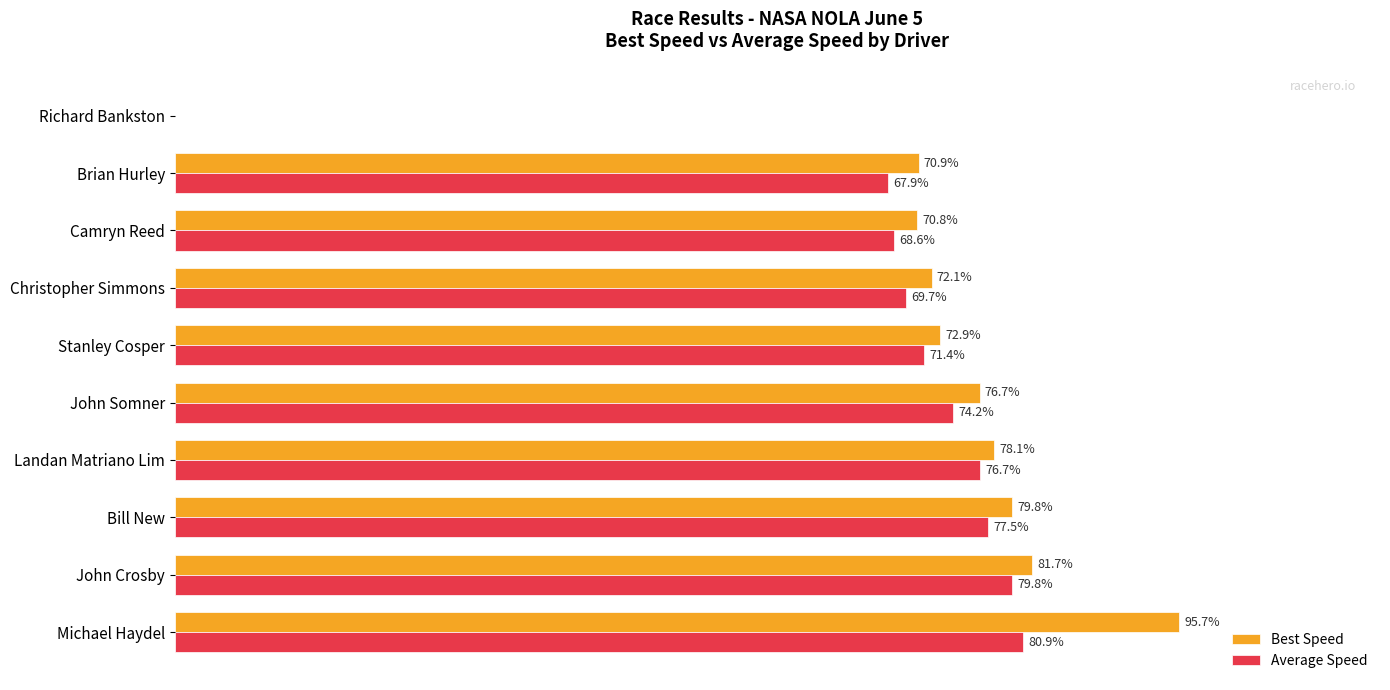

Which category has the highest value in the Best Speed series?

Michael Haydel